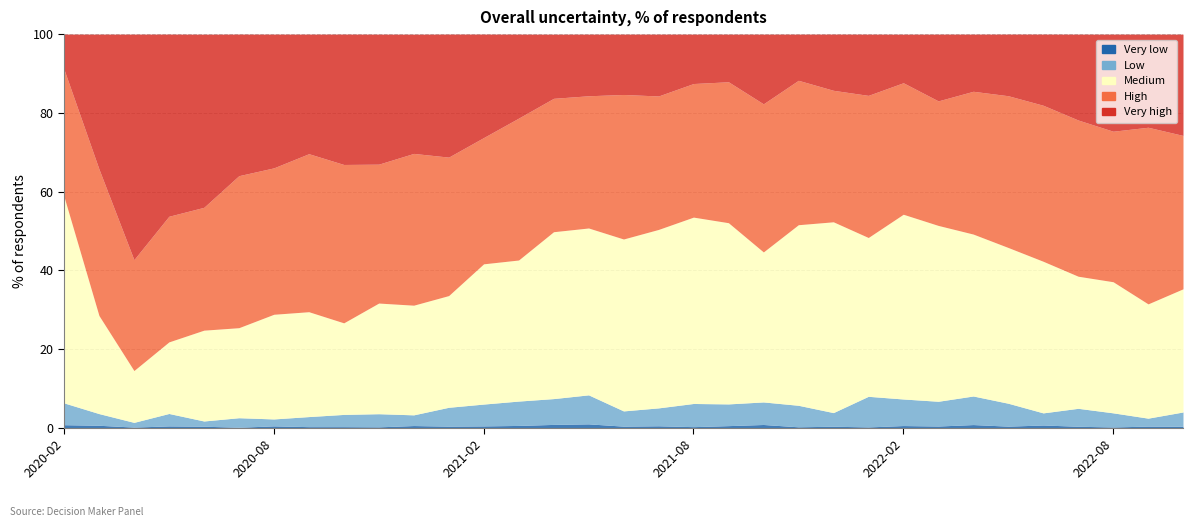

Reading left to right, list all the values displayed in this chart.

Very low: 0.7	0.6	0.1	0.4	0.3	0.1	0.4	0.2	0.2	0.2	0.5	0.4	0.4	0.6	0.8	0.9	0.4	0.5	0.2	0.5	0.8	0.2	0.3	0.2	0.5	0.4	0.8	0.4	0.7	0.3	0.2	0.4	0.3
Low: 5.5	3.0	1.2	3.2	1.3	2.4	1.8	2.6	3.1	3.3	2.7	4.8	5.5	6.2	6.6	7.4	3.9	4.5	5.9	5.5	5.7	5.5	3.5	7.8	6.8	6.3	7.3	5.8	3.1	4.6	3.6	2.0	3.6
Medium: 52.5	24.9	13.2	18.2	23.1	22.9	26.6	26.6	23.3	28.1	27.9	28.4	35.6	35.9	42.4	42.4	43.7	45.4	47.4	46.0	38.1	45.9	48.5	40.4	47.0	44.7	41.1	39.6	38.5	33.6	33.3	29.0	31.3
High: 32.3	37.2	28.2	31.9	31.2	38.6	37.2	40.2	40.2	35.3	38.6	35.2	32.1	36.1	33.9	33.6	36.7	33.9	34.0	35.8	37.6	36.7	33.4	36.1	33.4	31.6	36.3	38.6	39.6	39.7	38.2	44.9	39.0
Very high: 8.9	34.3	57.3	46.3	44.0	36.0	34.0	30.4	33.1	33.0	30.3	31.3	26.3	21.4	16.3	15.7	15.3	15.7	12.6	12.1	17.7	11.7	14.3	15.6	12.3	17.0	14.5	15.7	18.1	21.8	24.7	23.7	25.8